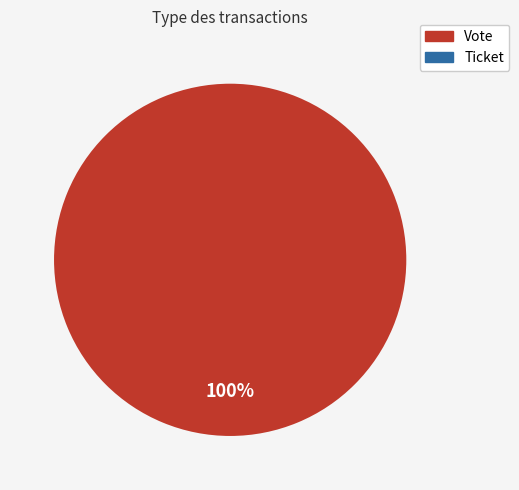

Which has a higher value, Ticket or Vote?

Vote